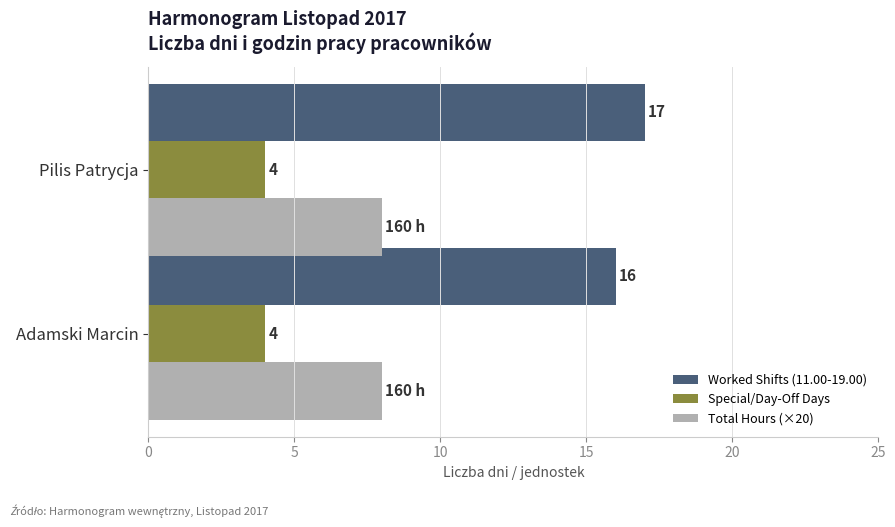

The Special/Day-Off Days series shows 2 at Adamski Marcin. True or false?

False